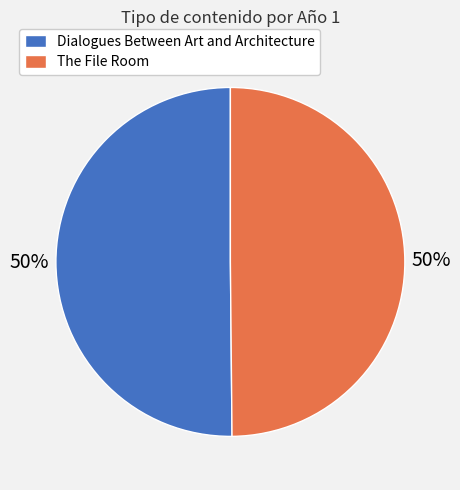

What is the ratio of the value at Dialogues Between Art and Architecture to the value at The File Room?

1.0